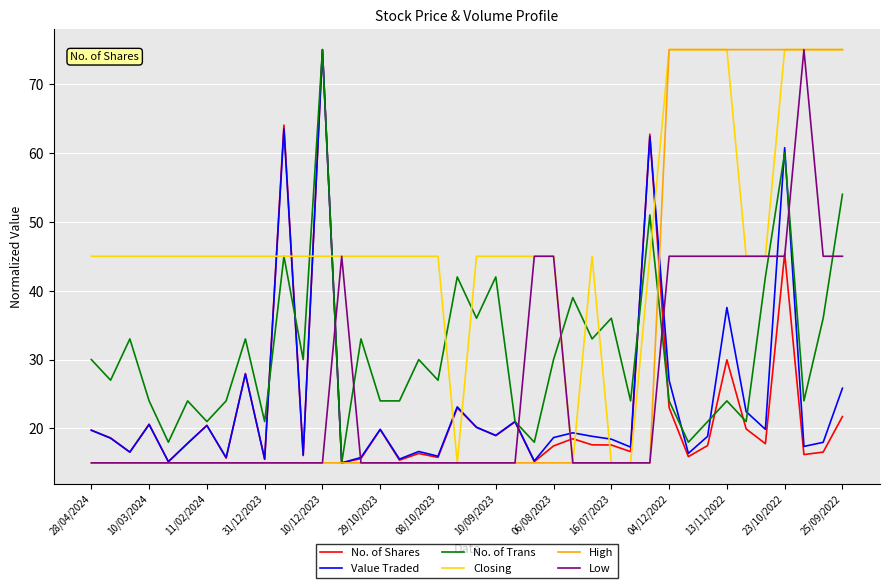

What is the maximum value shown in the chart?

75.0